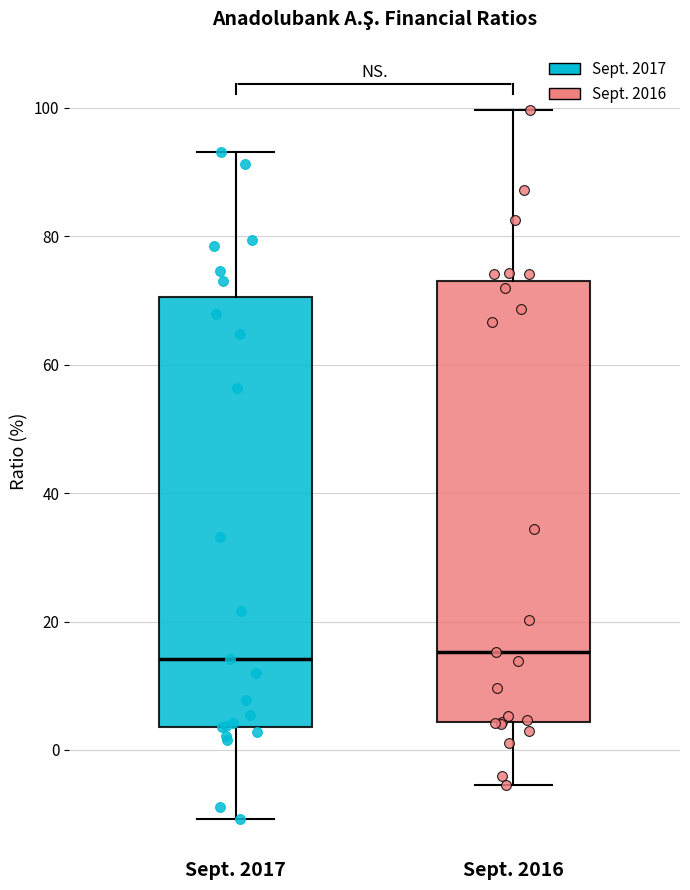

Reading left to right, read every box against the y-axis: the position of its median line, the range the box covers, and the ends of its whiskers. The values are not printed on the chart, so give them approximately, as read against the axis.

Sept. 2017: median 14, box 4 to 70, whiskers -10 to 94
Sept. 2016: median 16, box 4 to 74, whiskers -6 to 100